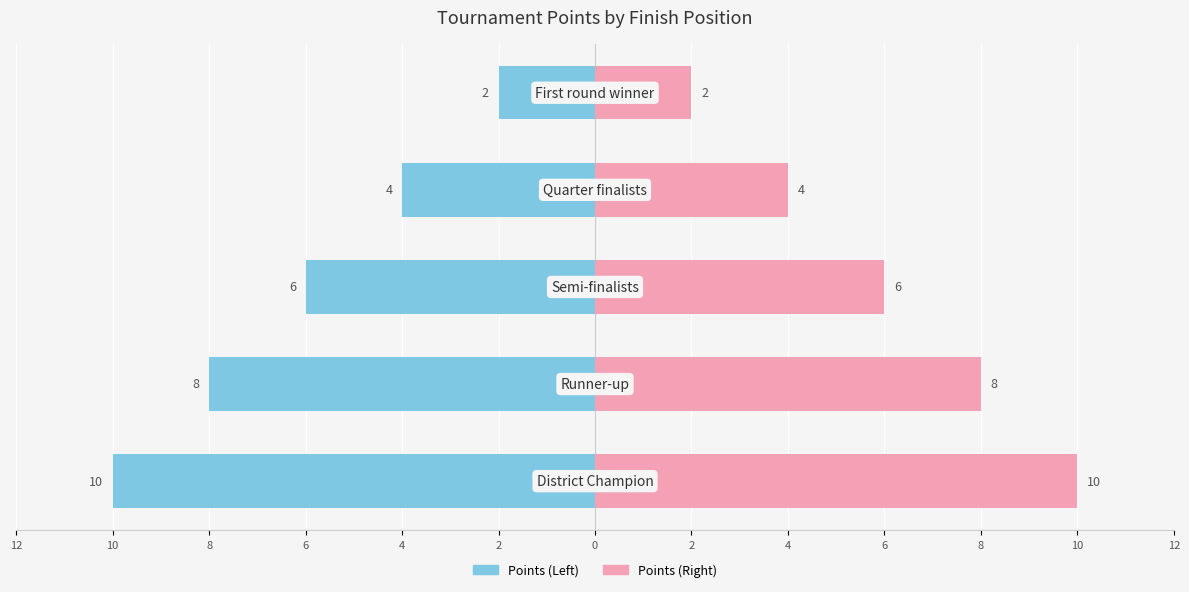

What is the maximum value shown in the chart?

10